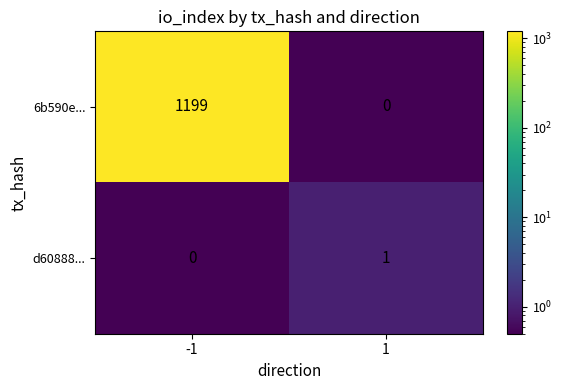

At how many categories does at least one series exceed 974?

1